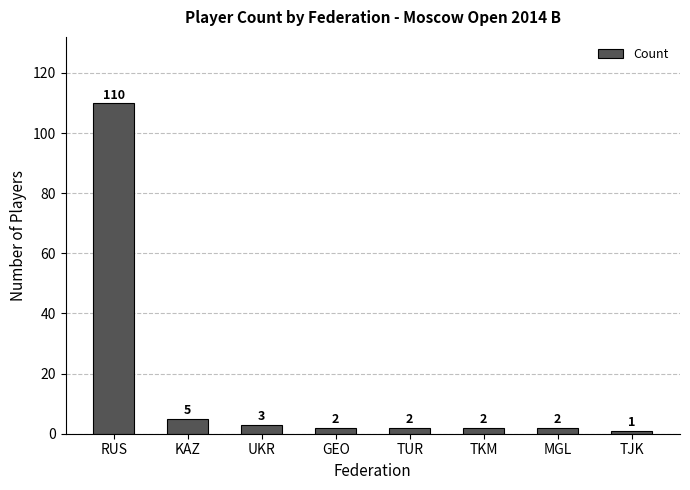

What is the change in value from RUS to UKR?

-107